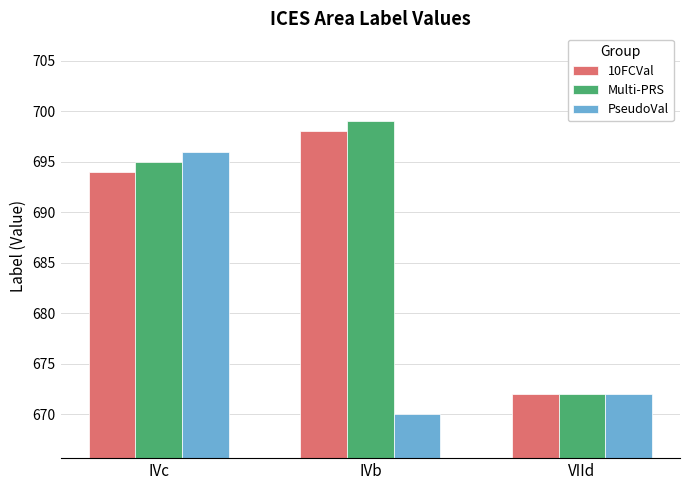

True or false: Multi-PRS has a value of 332 at VIId.

False